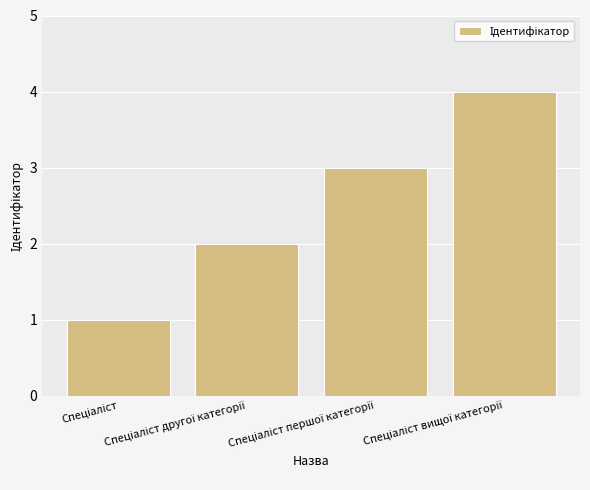

How many data points does each series have?

4